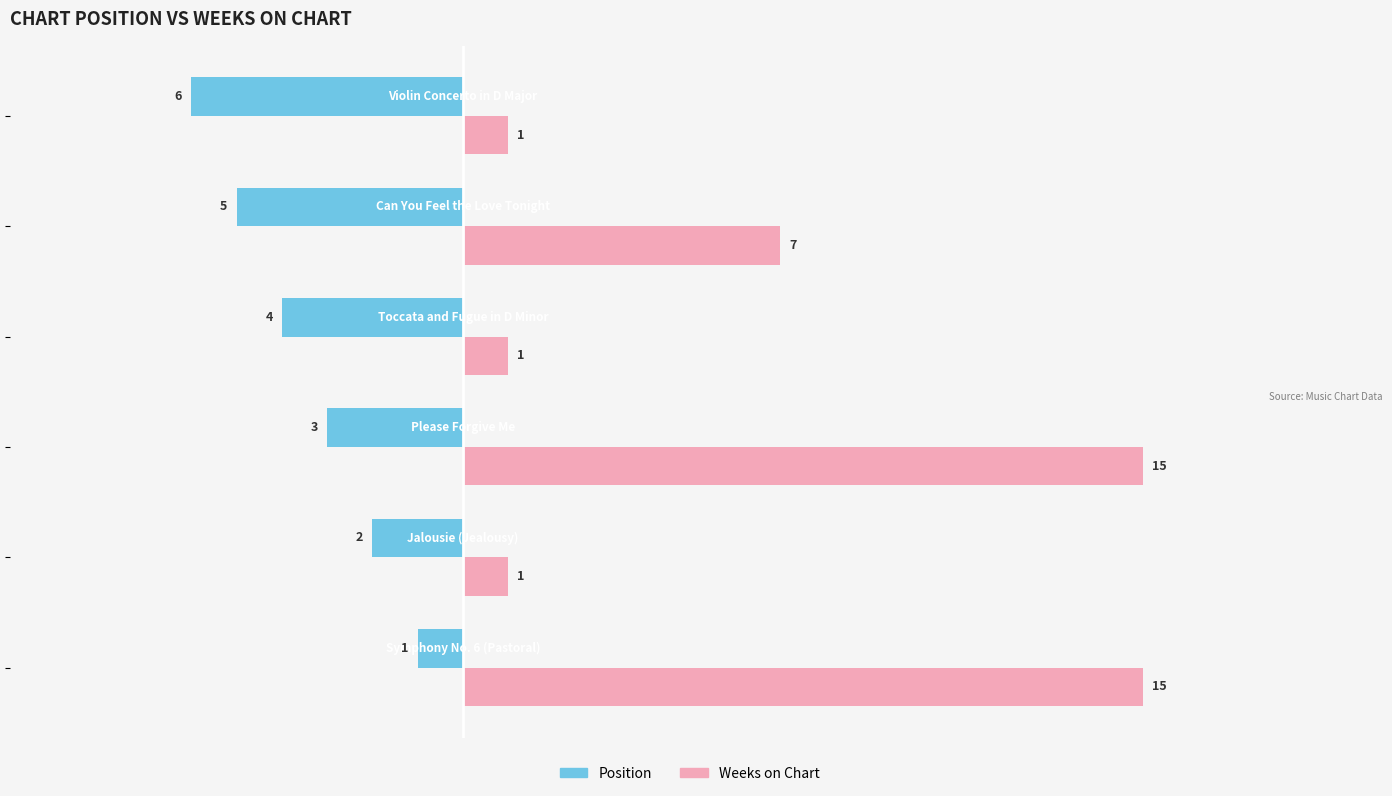

What is the difference between the maximum and minimum values in the Position series?

5